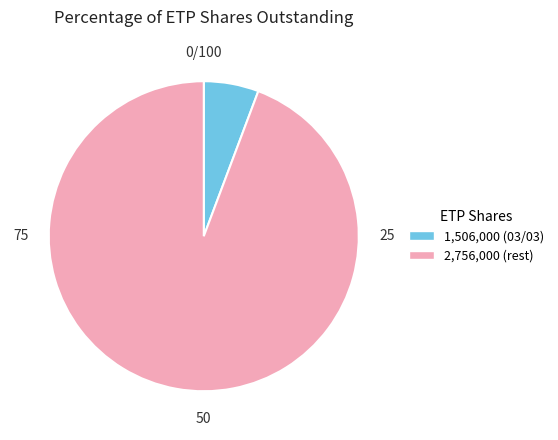

Does any single category account for the majority?

Yes